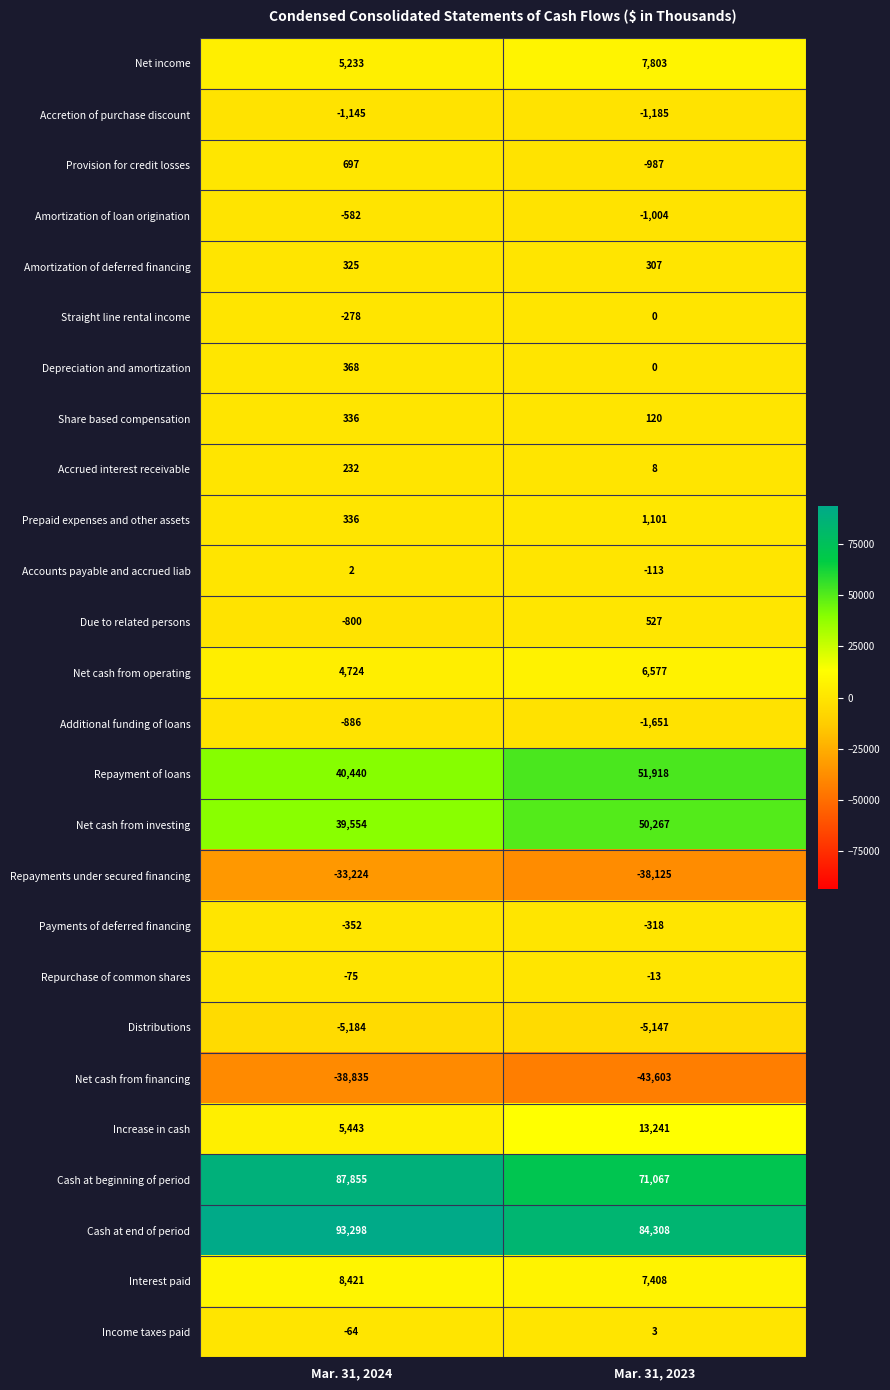

What is the total value across all series at Mar. 31, 2023?

202509